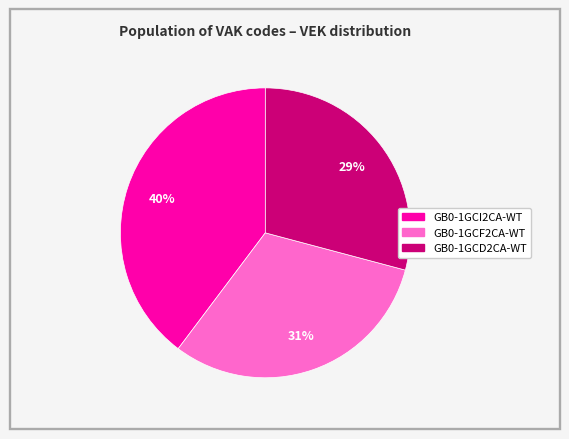

To the nearest percent, what is the average slice percentage?

33%